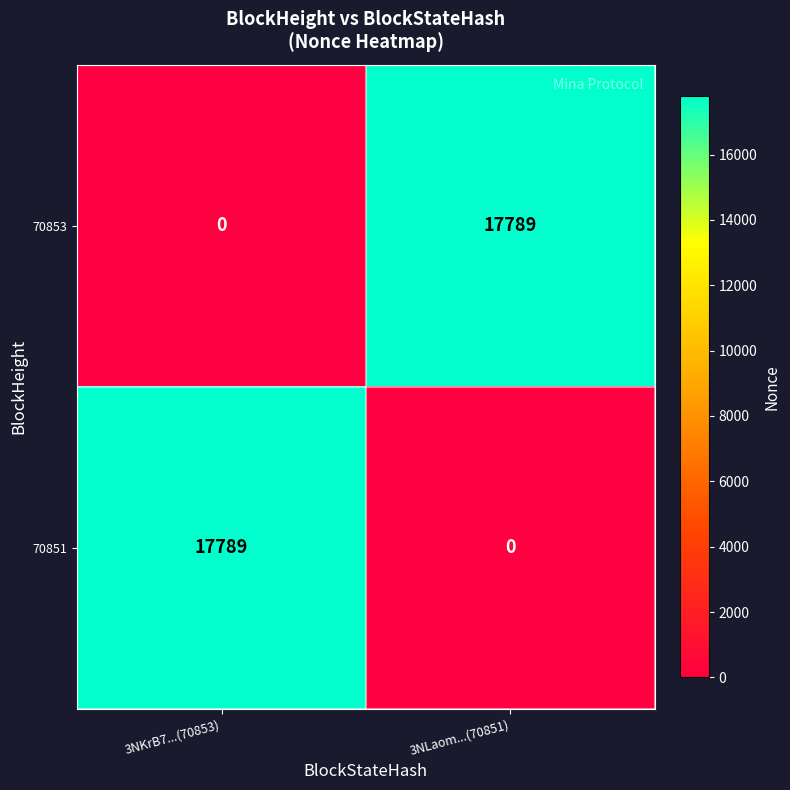

The value of 70851 at 3NKrB7...(70853) is 24080. True or false?

False